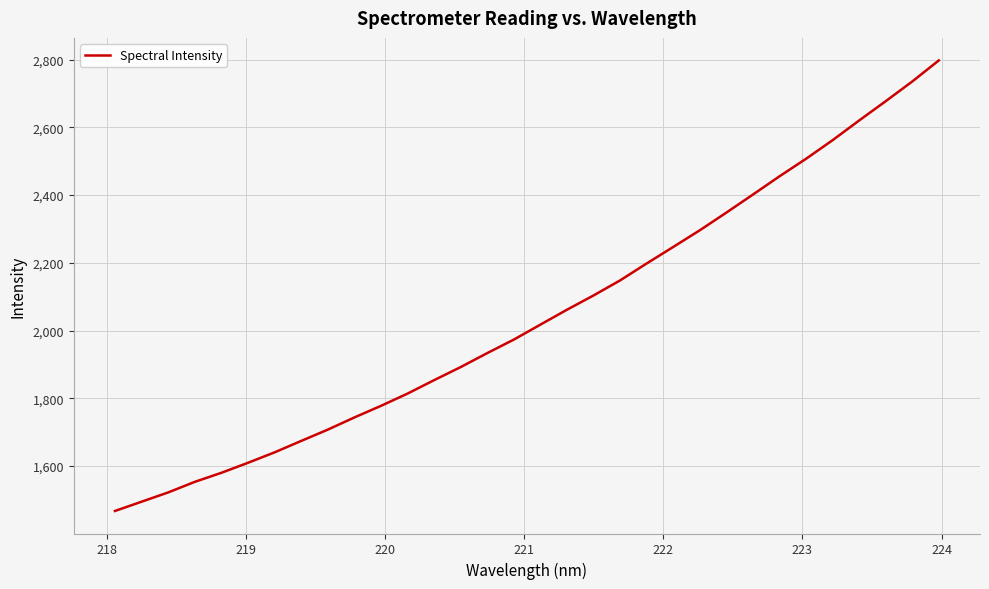

What is the maximum value shown in the chart?

2797.5